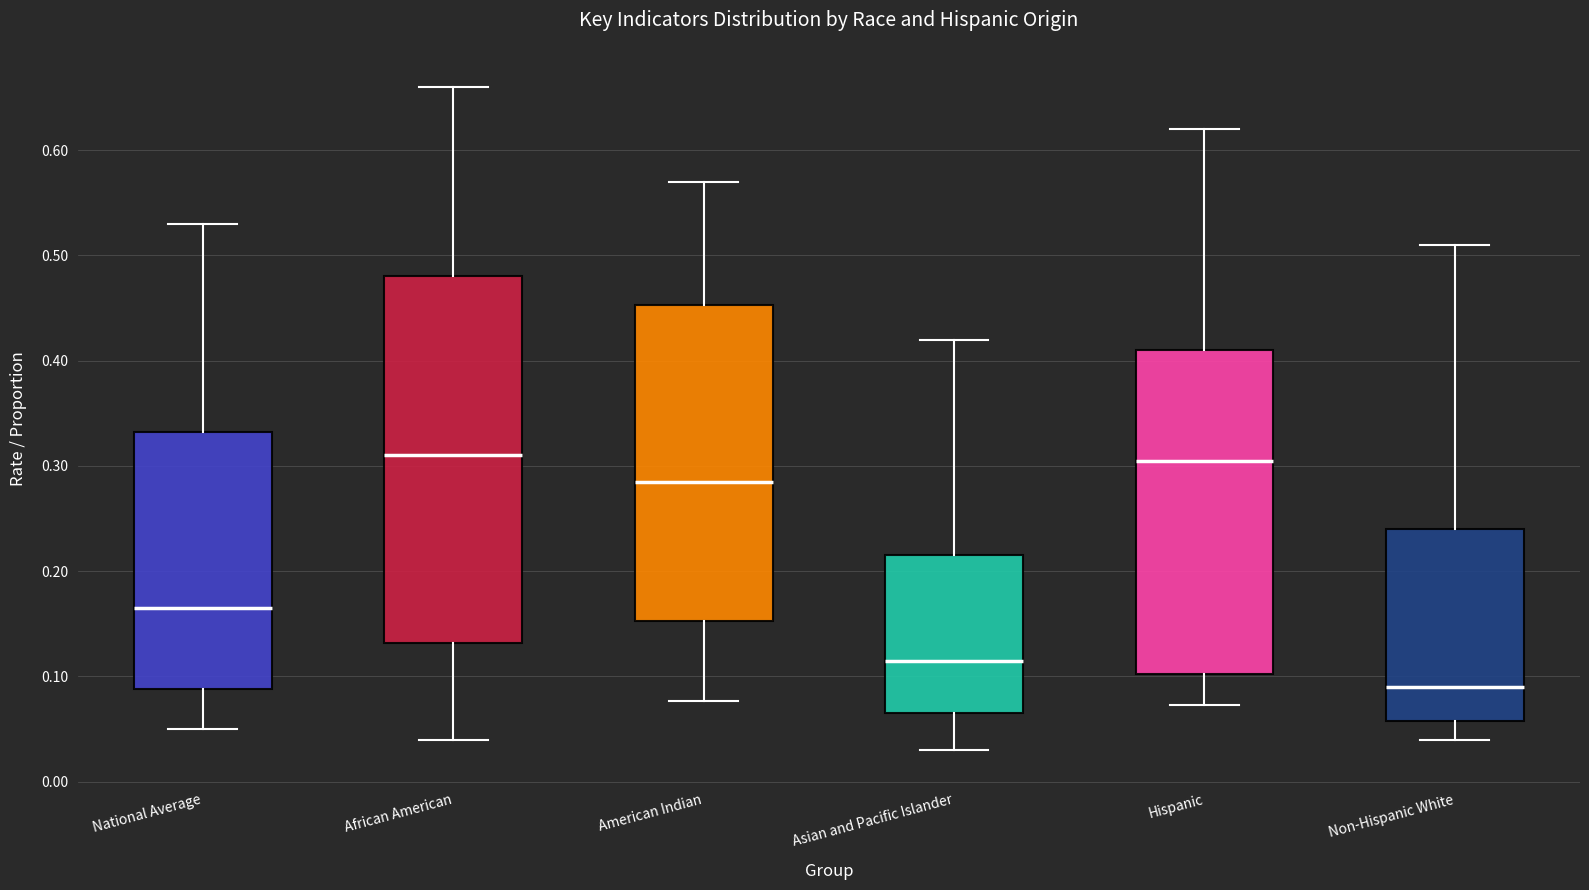

Reading left to right, read every box against the y-axis: the position of its median line, the range the box covers, and the ends of its whiskers. The values are not printed on the chart, so give them approximately, as read against the axis.

National Average: median 0.17, box 0.09 to 0.33, whiskers 0.05 to 0.53
African American: median 0.31, box 0.13 to 0.48, whiskers 0.04 to 0.66
American Indian: median 0.29, box 0.15 to 0.45, whiskers 0.08 to 0.57
Asian and Pacific Islander: median 0.12, box 0.07 to 0.22, whiskers 0.03 to 0.42
Hispanic: median 0.31, box 0.10 to 0.41, whiskers 0.07 to 0.62
Non-Hispanic White: median 0.09, box 0.06 to 0.24, whiskers 0.04 to 0.51